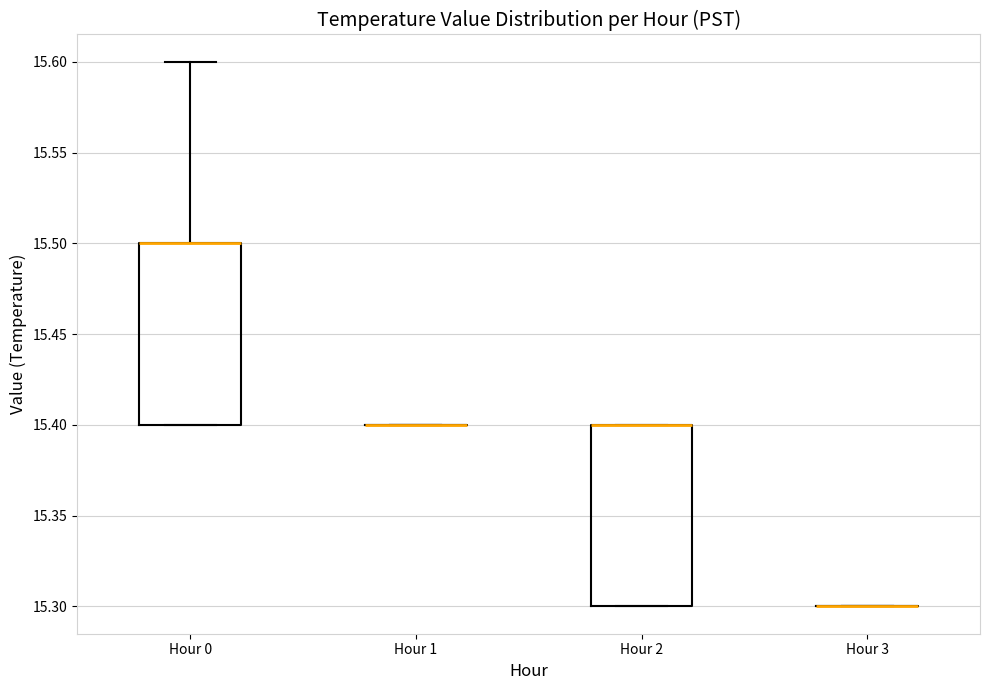

Reading left to right, transcribe this box plot: for each box, give where its median line is, the range the box spans, and where its two whiskers end, as read against the y-axis. The values are not printed on the chart, so give them approximately, as read against the axis.

Hour 0: median 15.5 (drawn on the box's upper edge), box 15.4 to 15.5, whiskers 15.4 to 15.6
Hour 1: box collapsed to a line at 15.4, whiskers 15.4 to 15.4
Hour 2: median 15.4 (drawn on the box's upper edge), box 15.3 to 15.4, whiskers 15.3 to 15.4
Hour 3: box collapsed to a line at 15.3, whiskers 15.3 to 15.3